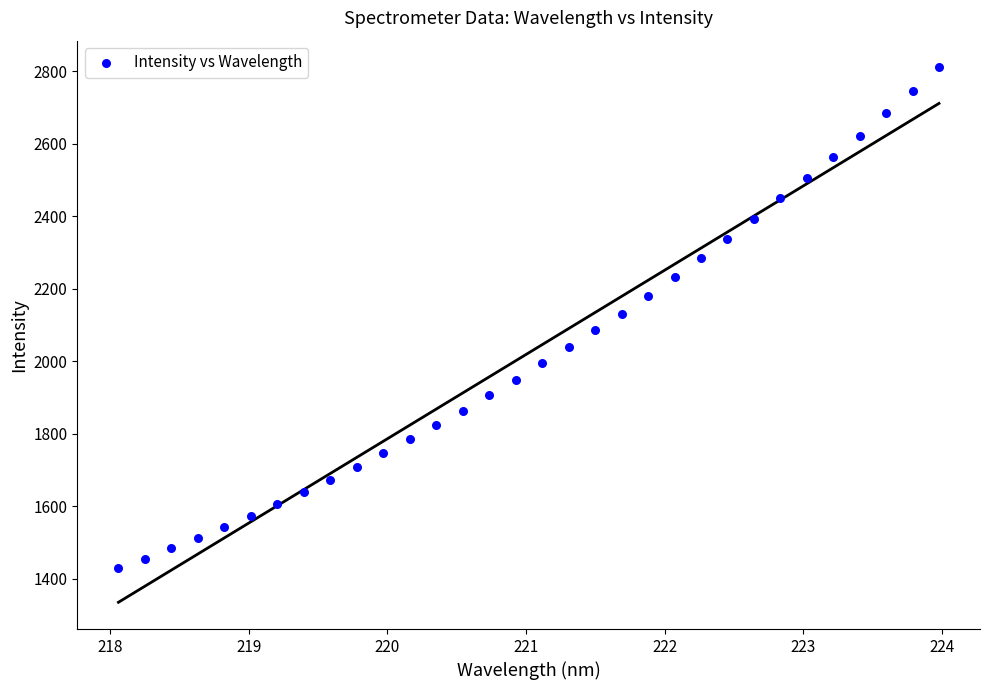

What is the range of X values (max minus min)?

5.9